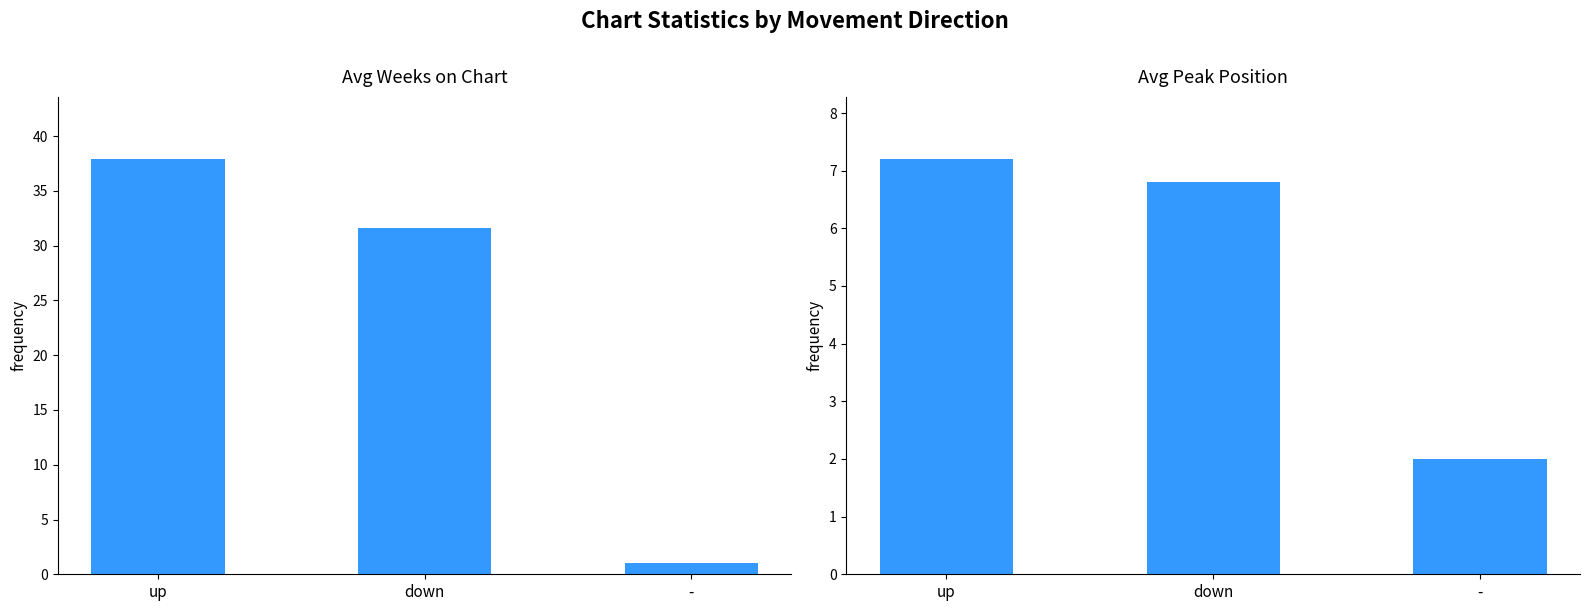

Between up and -, which series saw the biggest shift?

Avg Weeks on Chart